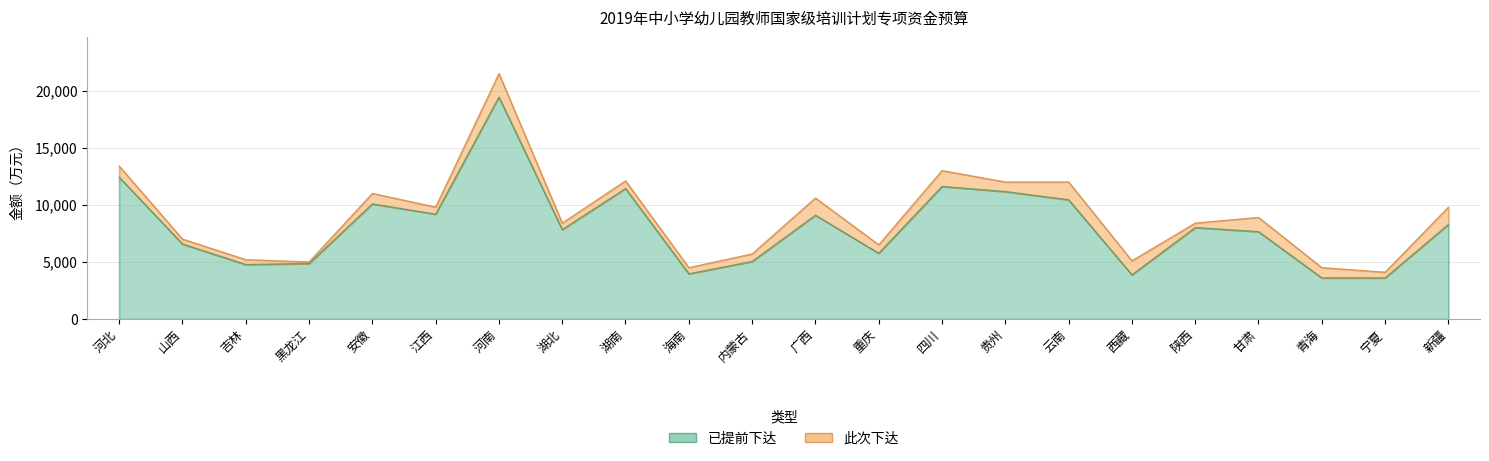

What is the maximum value shown in the chart?

19440